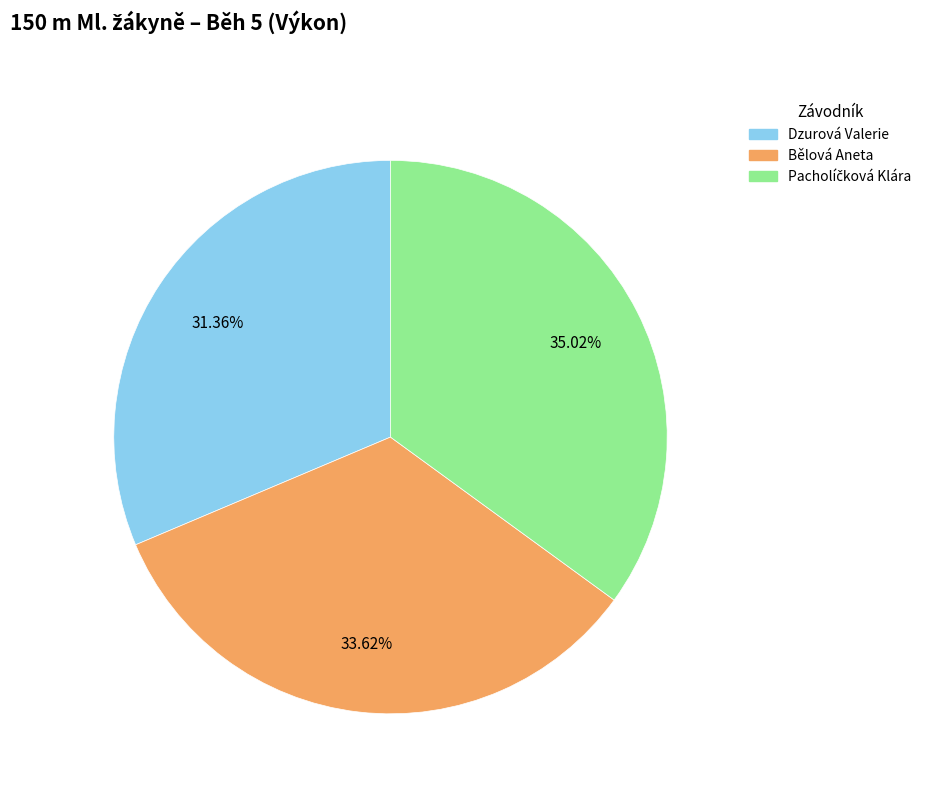

What percentage is the Dzurová Valerie slice, to the nearest percent?

31%